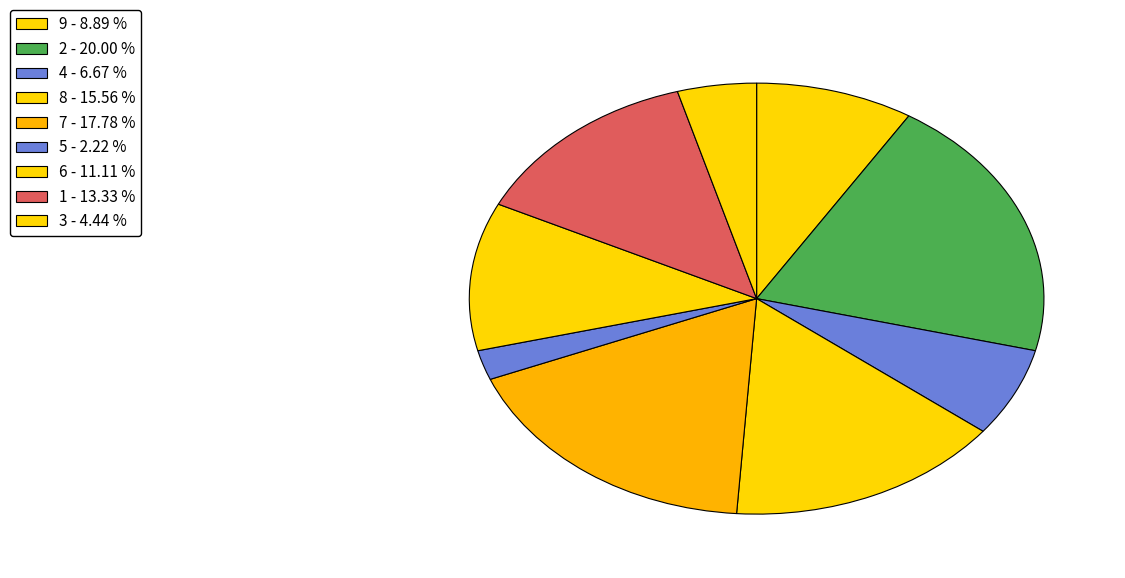

How many segments does this pie chart have?

9